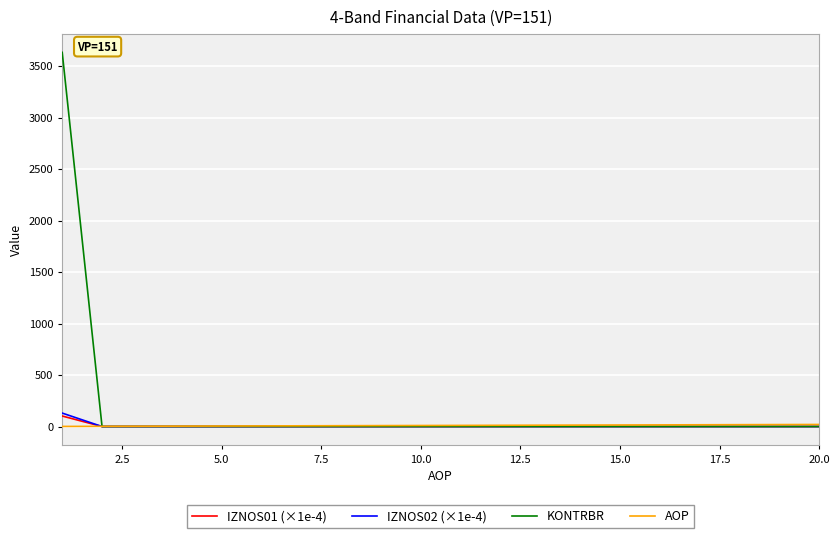

What is the greatest value displayed?

3632.6